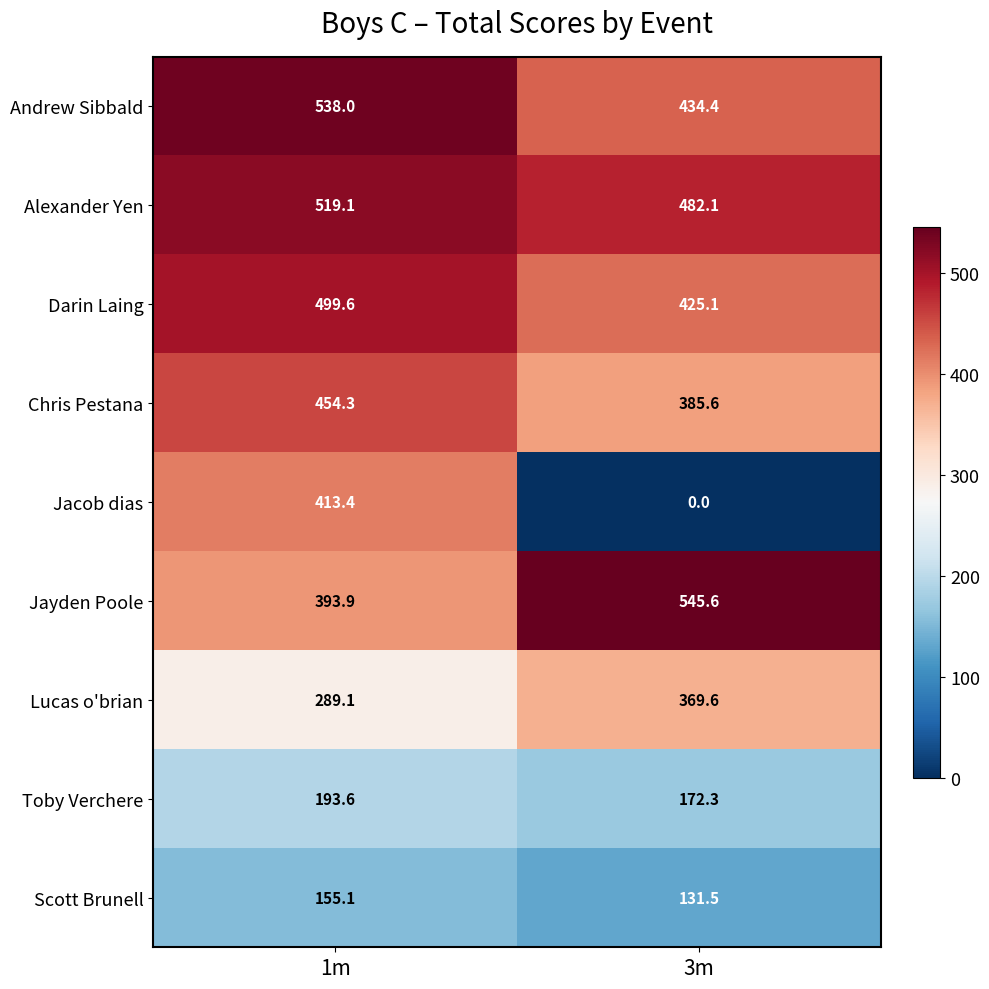

What is the average value of the Lucas o'brian series?

329.4